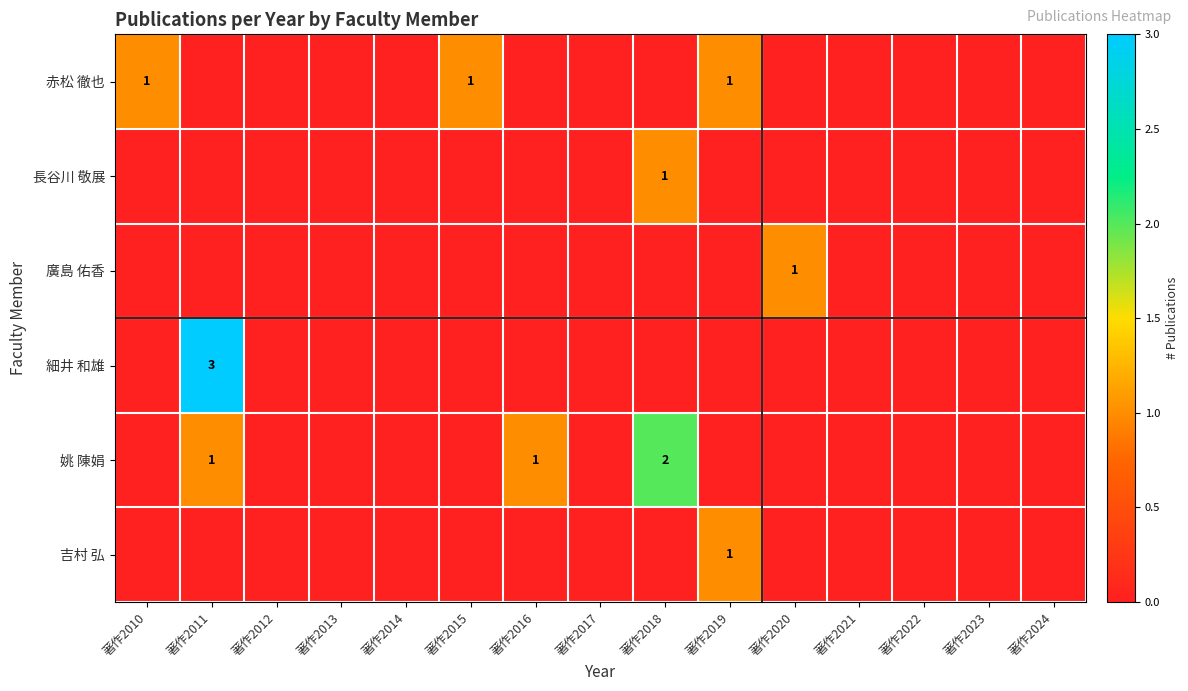

The 姚 陳娟 series shows 1 at 著作2011. True or false?

True